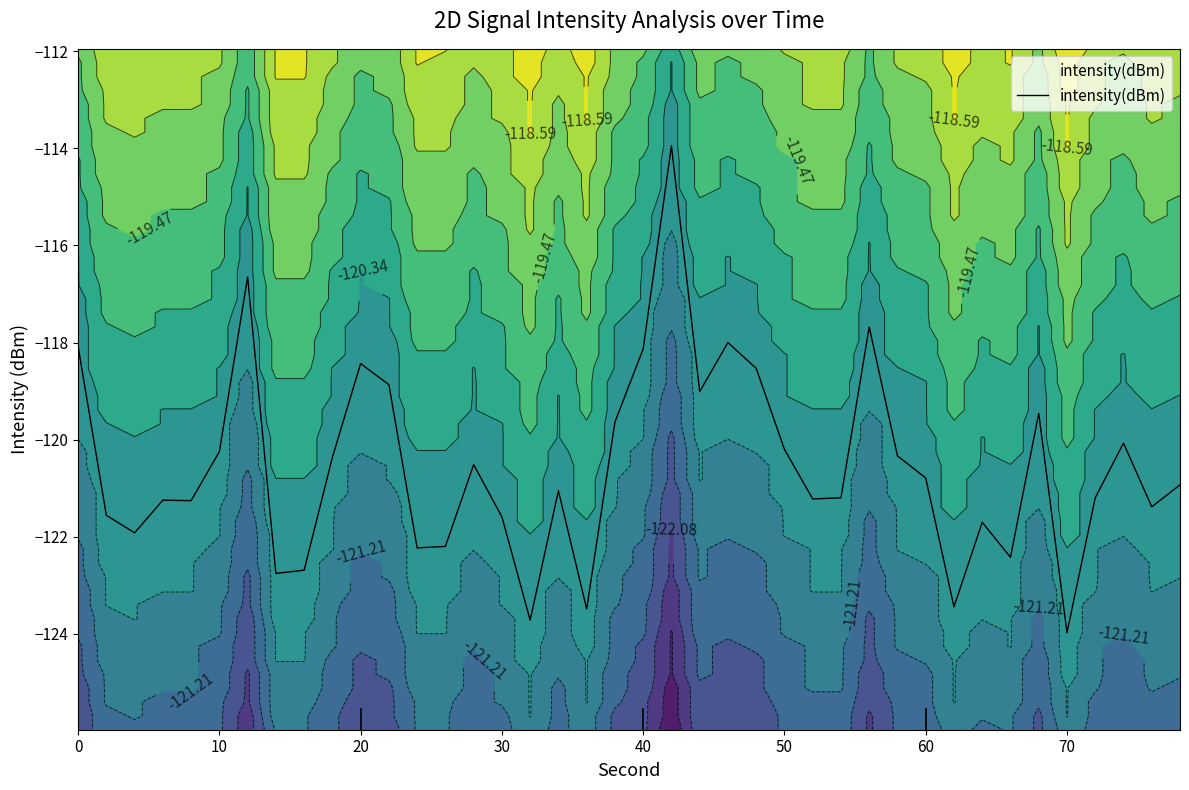

Reading right to left, what are all the values shown in this chart?

-120.9	-121.4	-120.1	-121.2	-124.0	-119.5	-122.4	-121.7	-123.4	-120.8	-120.3	-117.7	-121.2	-121.2	-120.2	-118.5	-118.0	-119.0	-113.9	-118.1	-119.6	-123.5	-121.1	-123.7	-121.6	-120.5	-122.2	-122.2	-118.9	-118.4	-120.4	-122.7	-122.8	-116.6	-120.3	-121.3	-121.3	-121.9	-121.6	-118.1